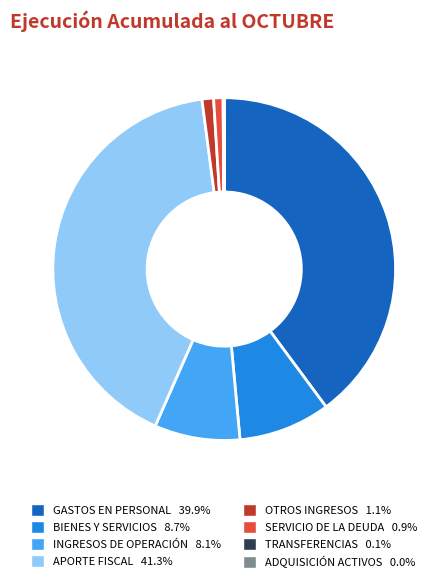

Is there any slice that represents more than half of the pie?

No